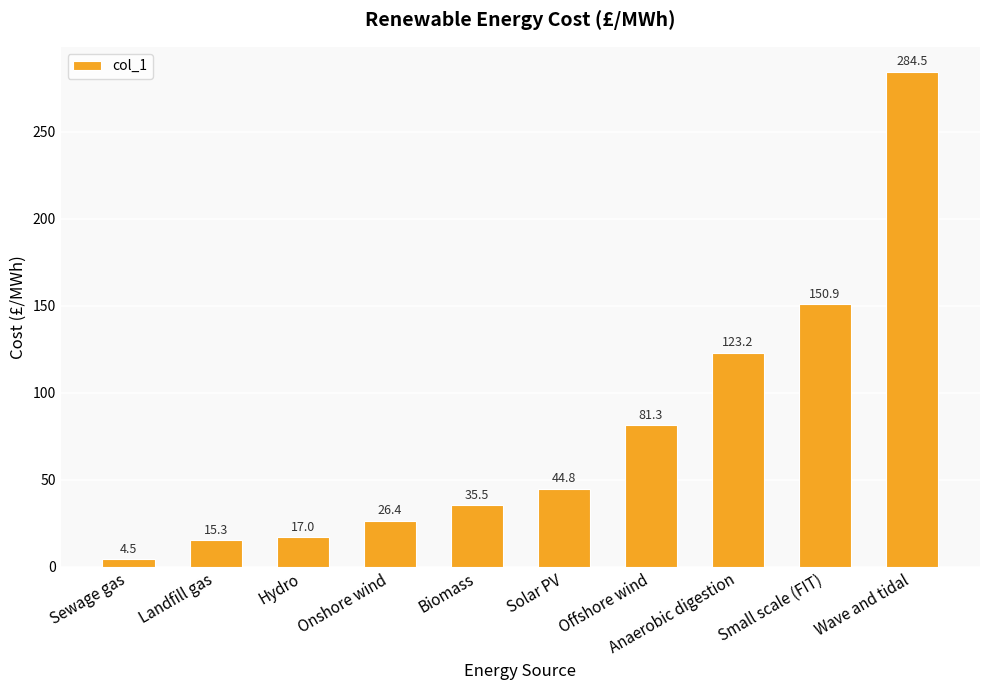

What is the difference between the values at Offshore wind and Sewage gas?

76.8